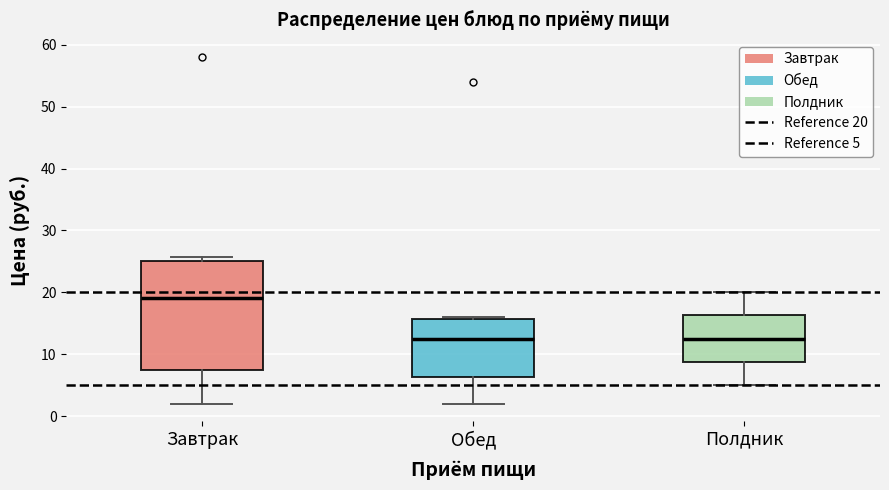

Comparing the boxes themselves (not the whiskers), which one is the tallest?

Завтрак